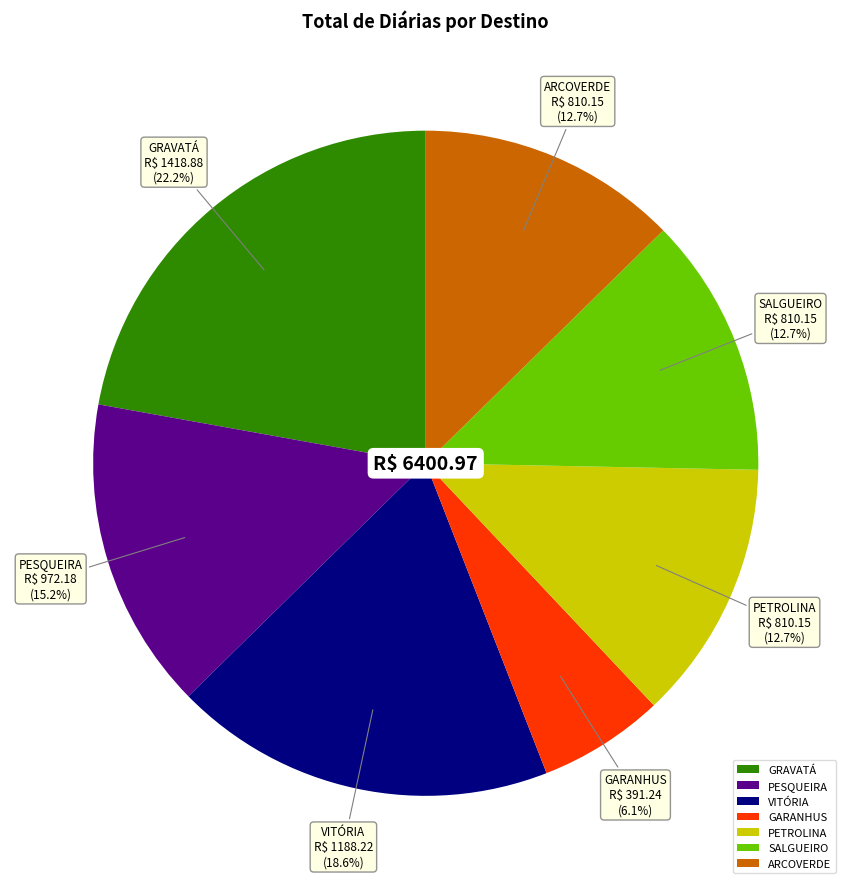

To the nearest percent, what is the average slice percentage?

14%